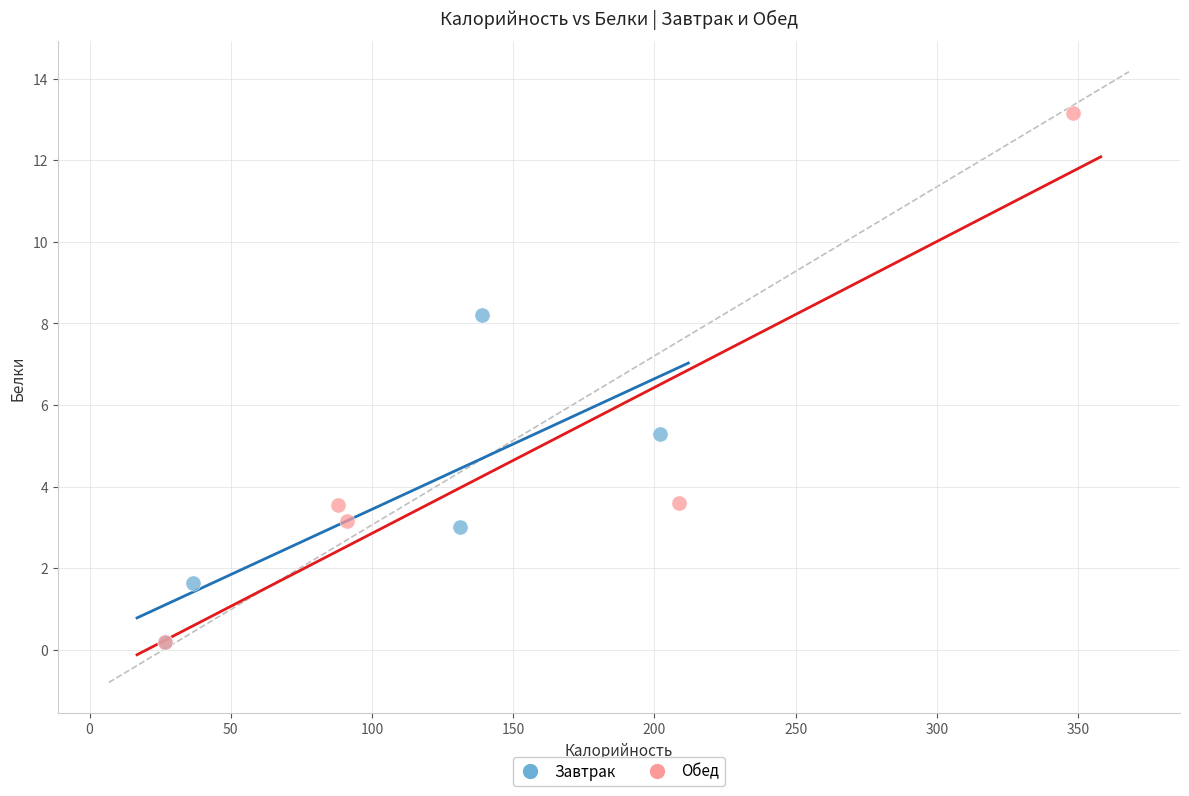

Which series reaches the maximum Y coordinate?

Обед